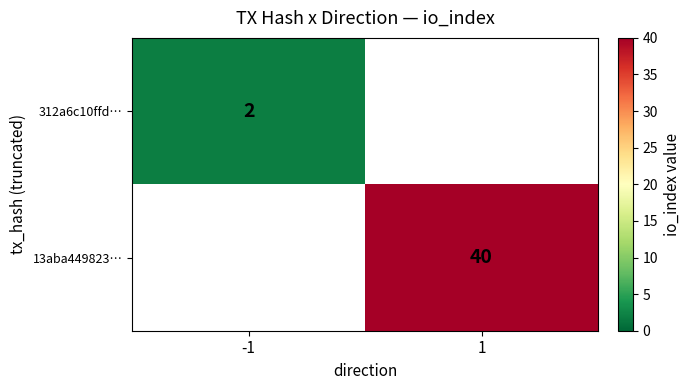

The value of 13aba449823… at 1 is 18. True or false?

False